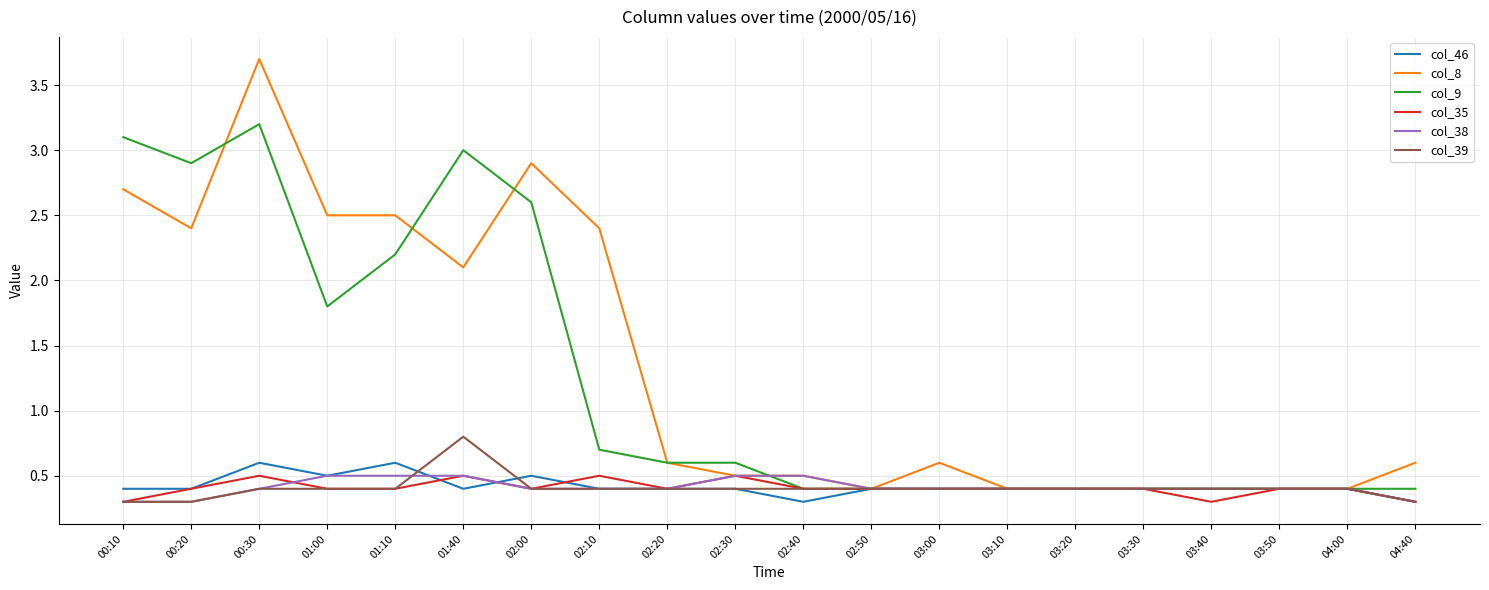

How many lines are shown in the chart?

6